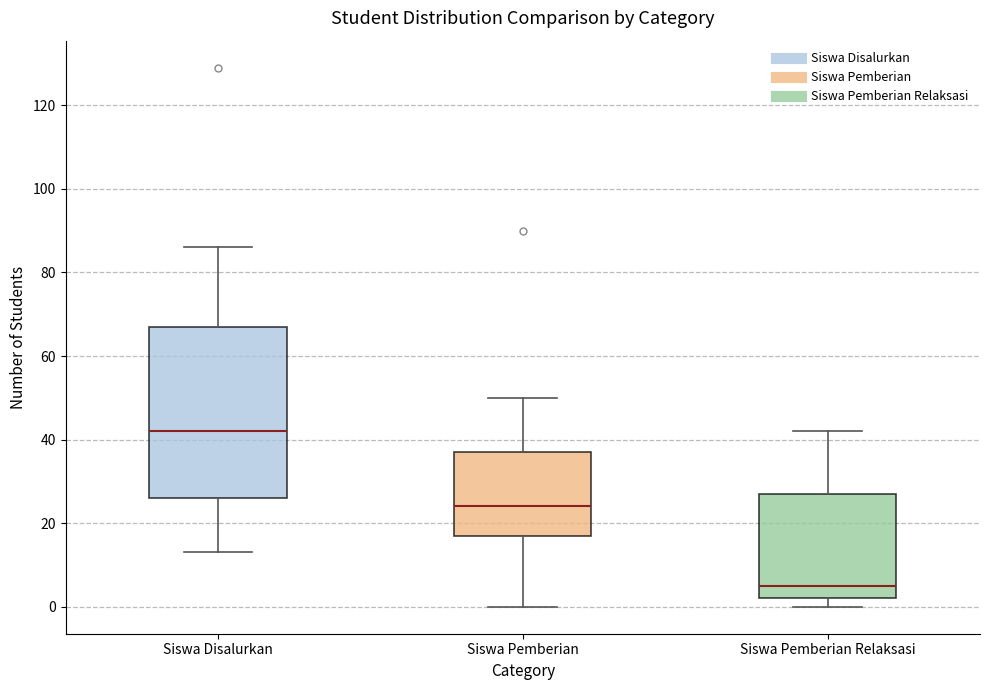

Reading left to right, transcribe this box plot: for each box, give where its median line is, the range the box spans, and where its two whiskers end, as read against the y-axis. The values are not printed on the chart, so give them approximately, as read against the axis.

Siswa Disalurkan: median 42, box 26 to 68, whiskers 14 to 86
Siswa Pemberian: median 24, box 18 to 38, whiskers 0 to 50
Siswa Pemberian Relaksasi: median 6, box 2 to 28, whiskers 0 to 42